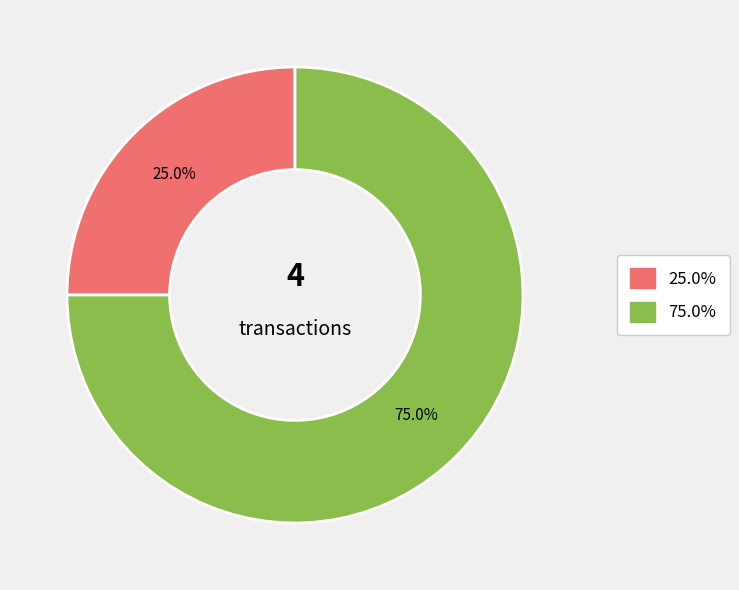

Is there a majority slice in this chart?

Yes